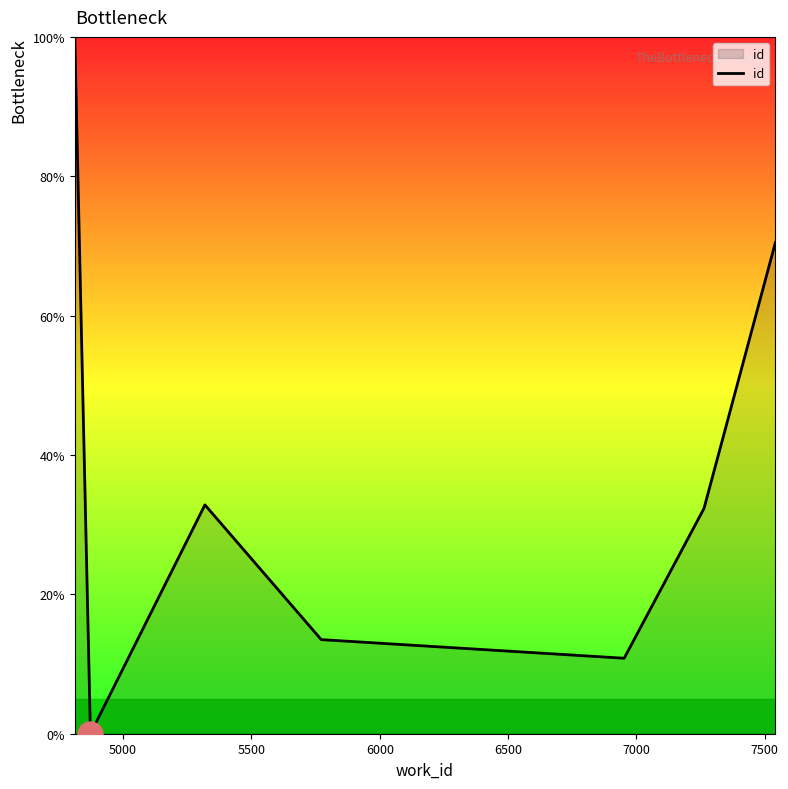

What is the sum of all values?

260.0